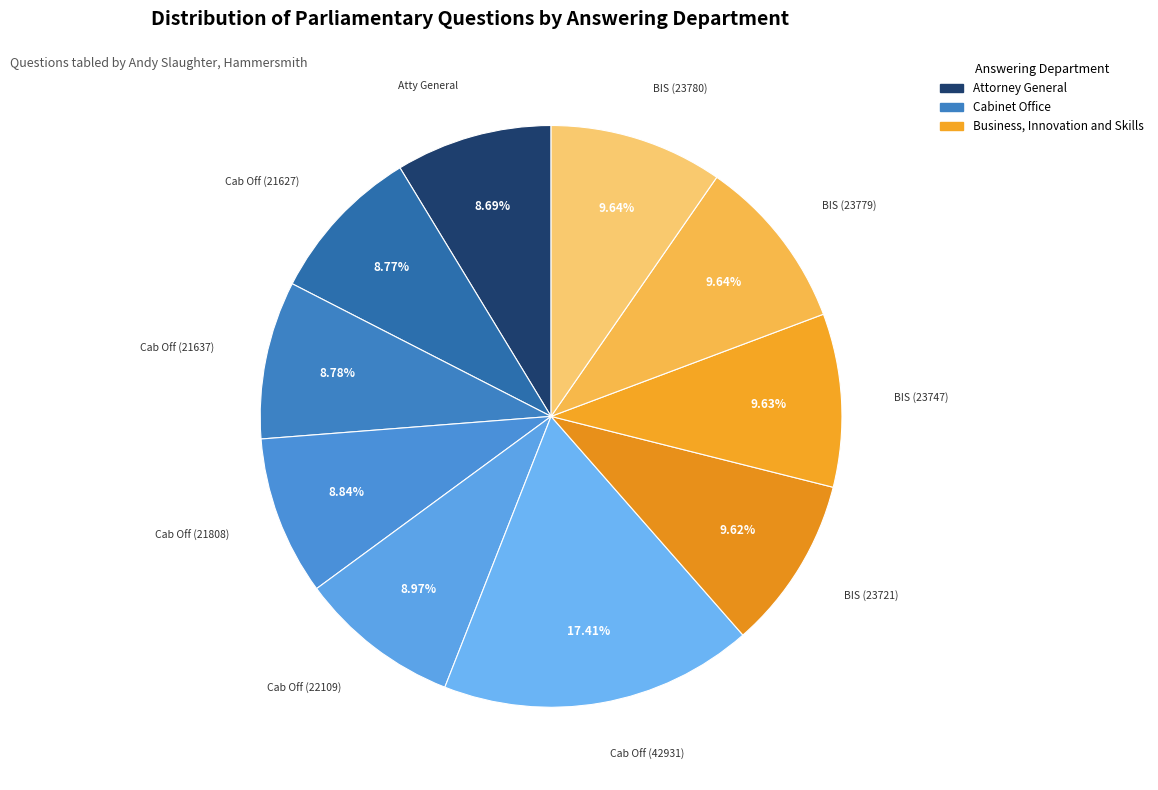

How many segments does this pie chart have?

10